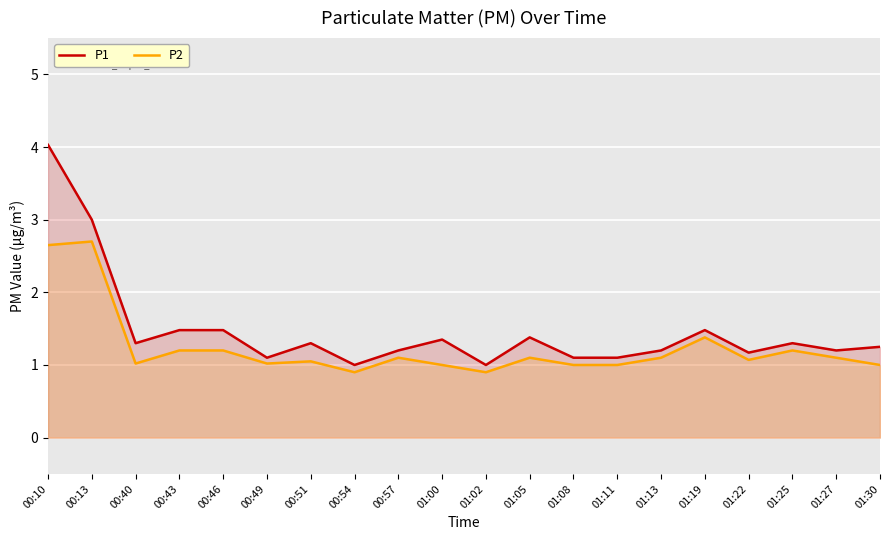

In P2, how many points are higher than both neighbors (excluding endpoints)?

6